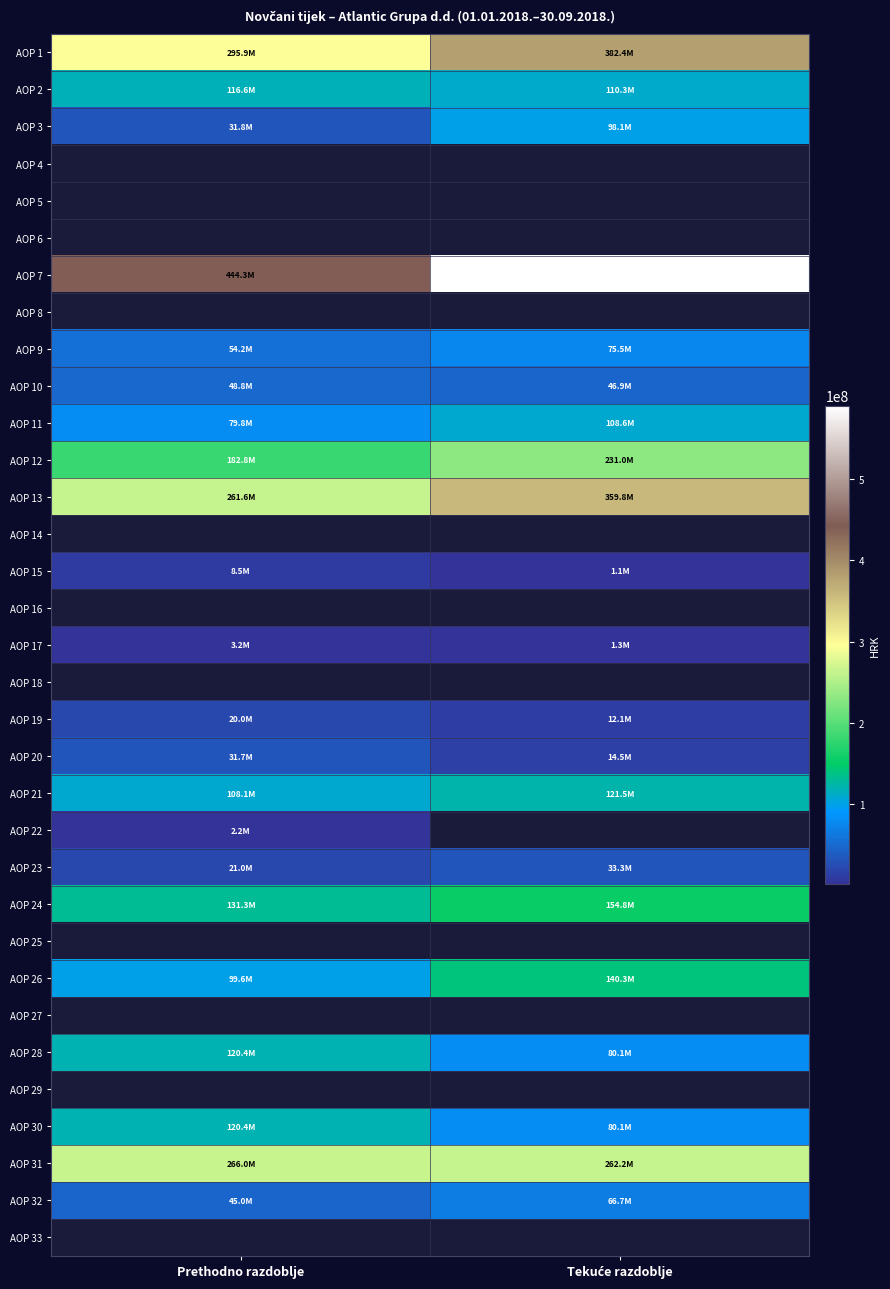

What is the average value of the AOP 23 series?

27136000.0